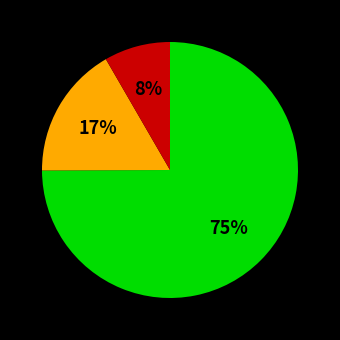

To the nearest percent, what is the difference between the largest and smallest slice percentages?

67%